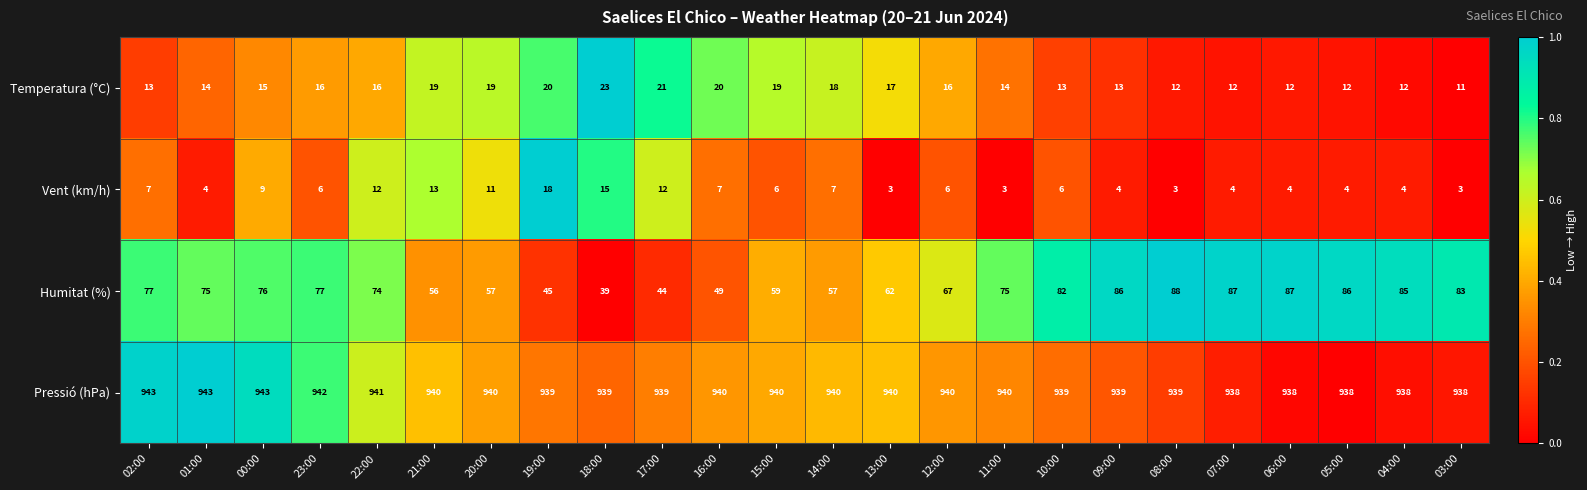

What is the sum of all Temperatura (°C) values?

377